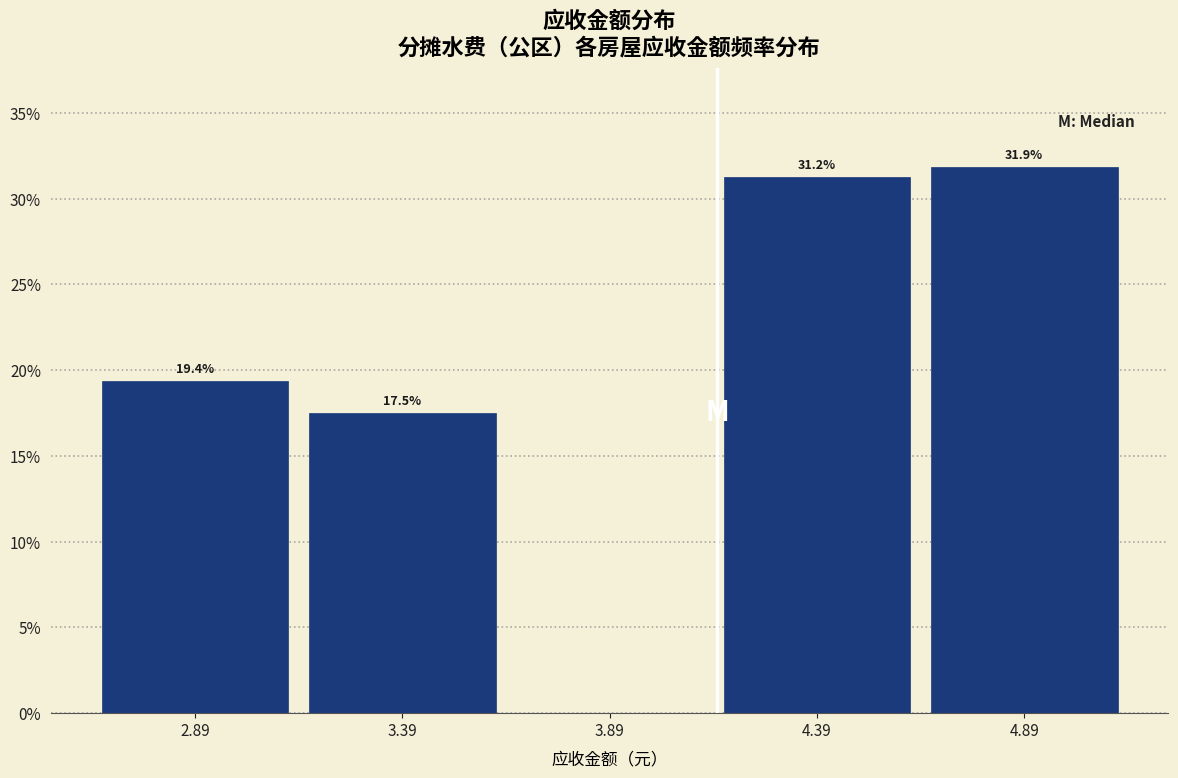

Over which range of the x-axis is the bar tallest?

4.64 to 5.14